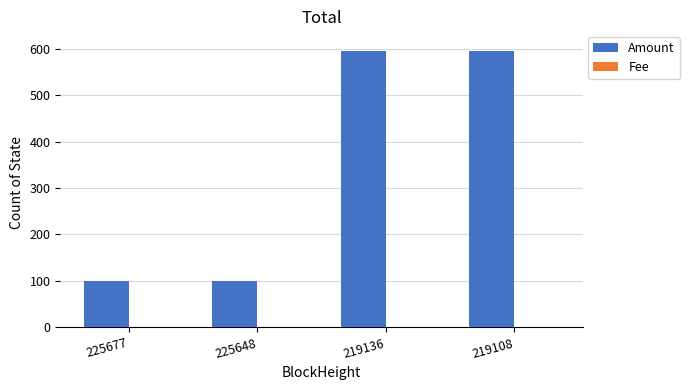

What is the sum of all Amount values?

1392.5